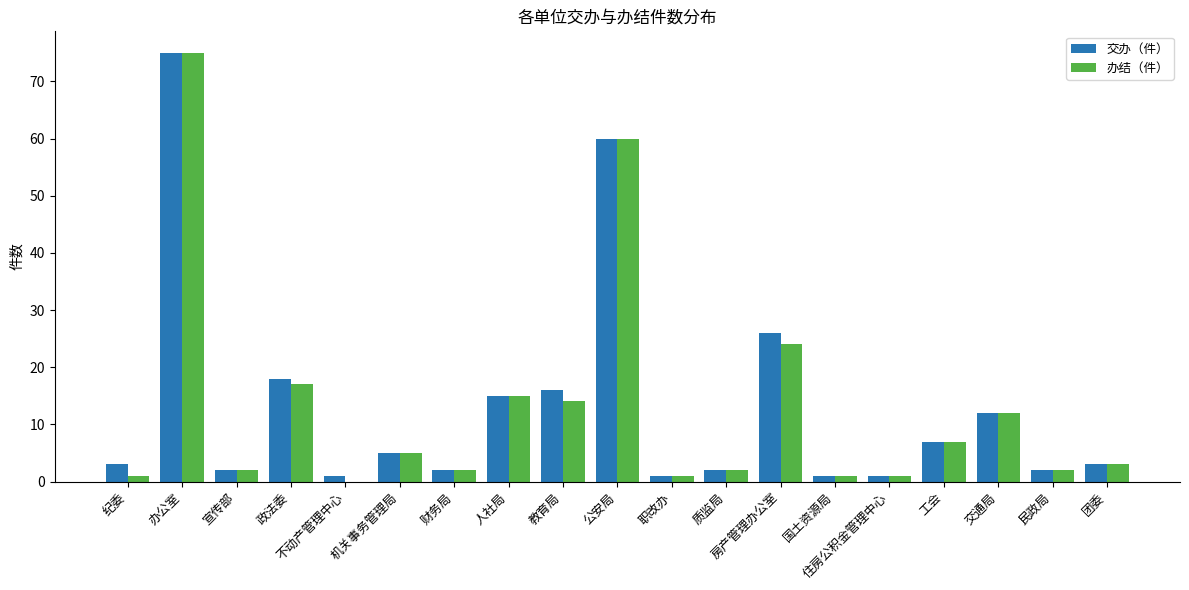

Count the number of categories in the chart.

19